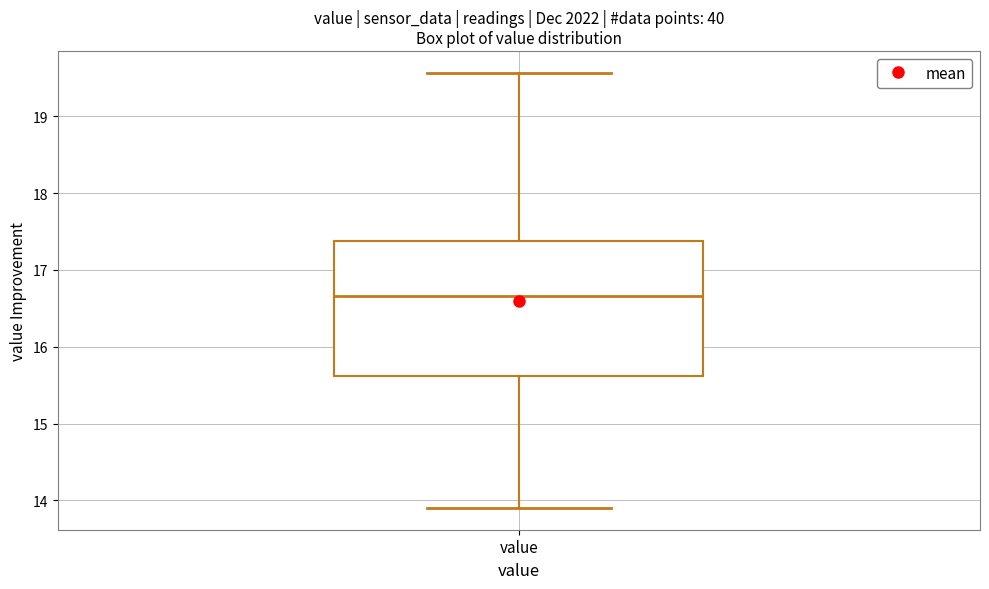

Transcribe this box plot: give where the median line is, the range the box spans, and where the two whiskers end, as read against the y-axis. The values are not printed on the chart, so give them approximately, as read against the axis.

median 16.7, box 15.6 to 17.4, whiskers 13.9 to 19.6